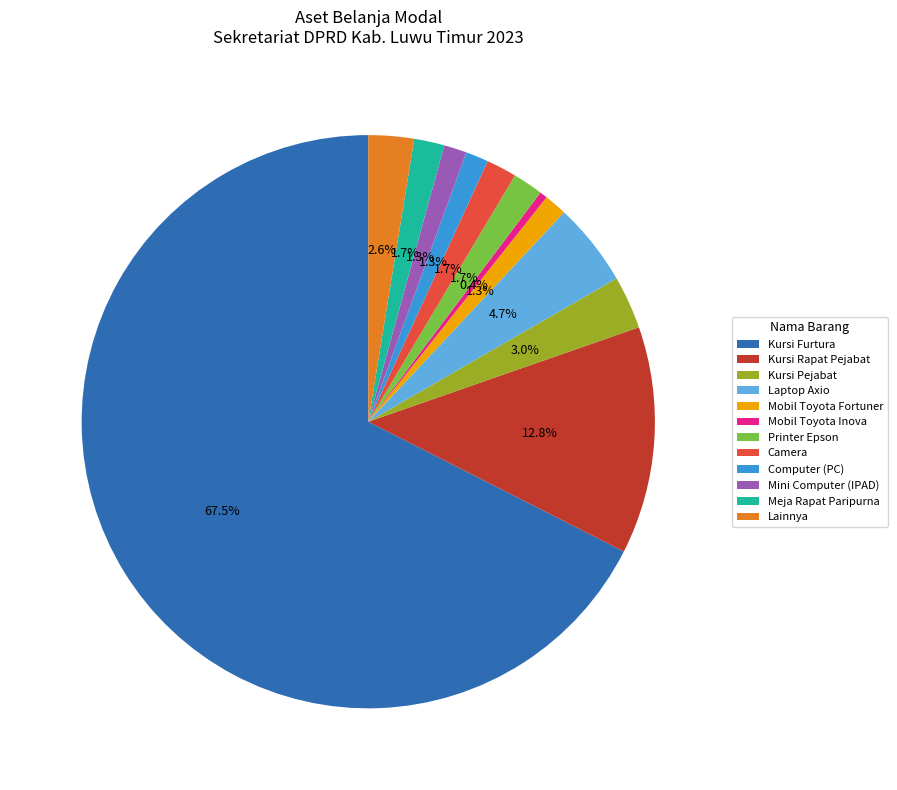

To the nearest percent, what is the average slice percentage?

8%